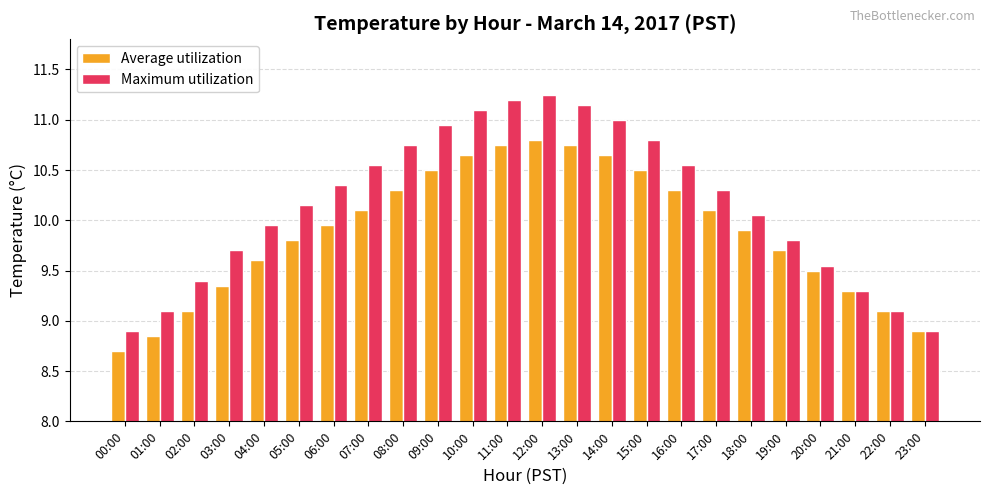

The Maximum utilization series shows 13.8 at 04:00. True or false?

False